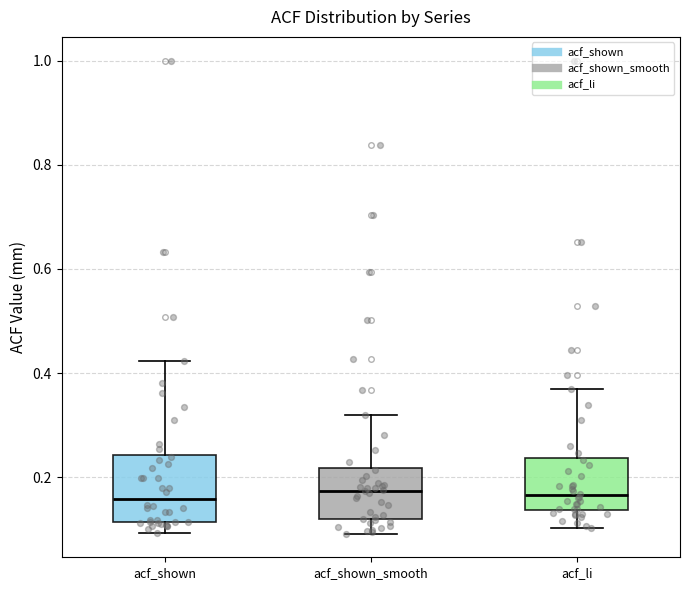

Comparing the boxes themselves (not the whiskers), which one is the tallest?

acf_shown